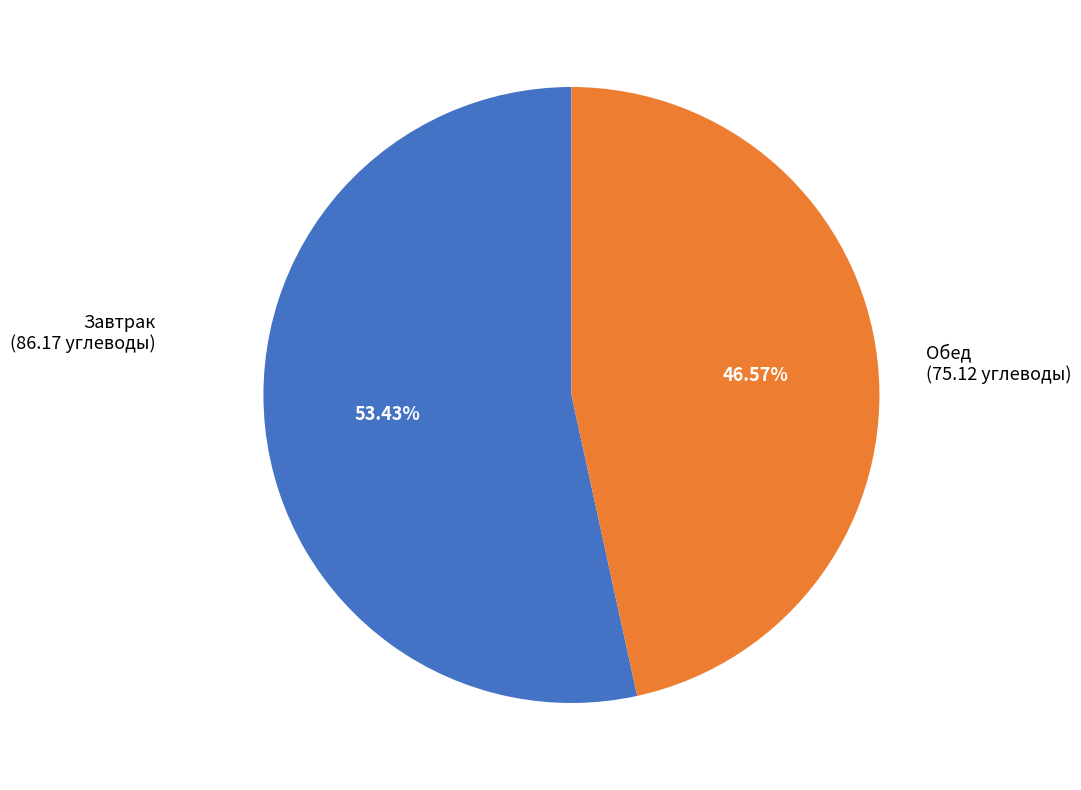

Does any single category account for the majority?

Yes